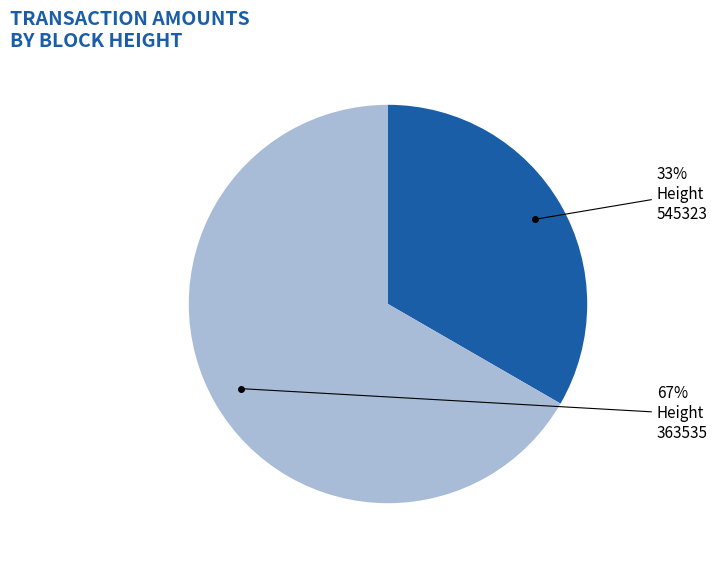

How many segments does this pie chart have?

2